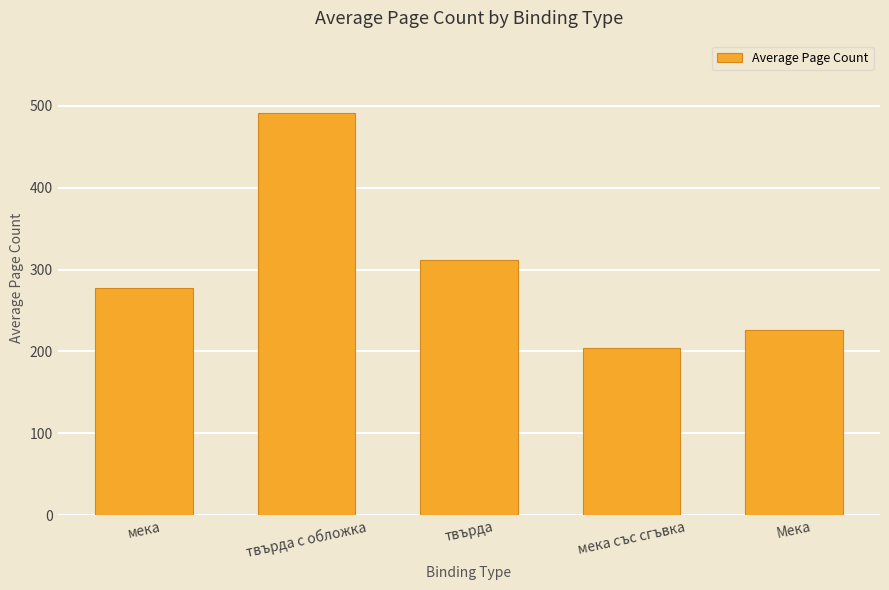

Which label corresponds to the largest value in the chart?

твърда с обложка